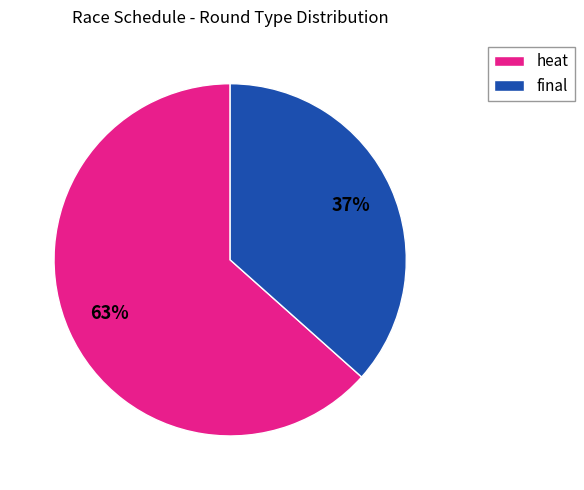

How many slices are in this pie chart?

2